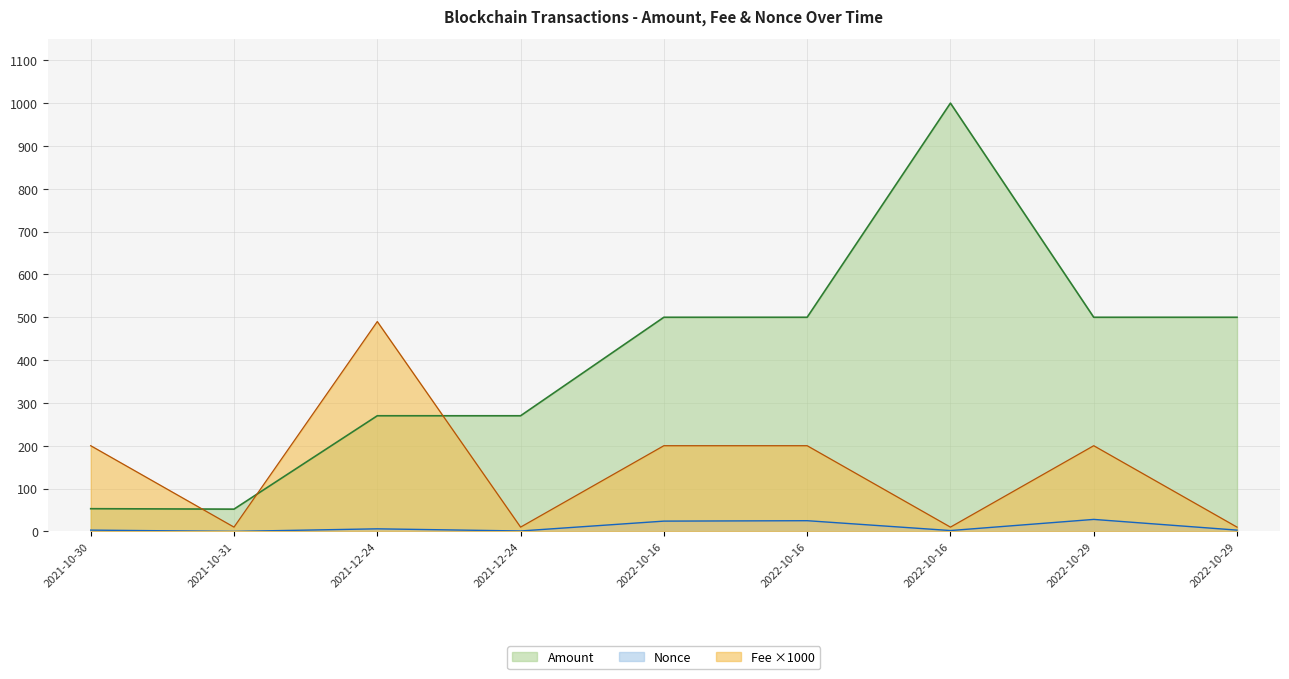

What is the difference between the Fee values at 2021-12-24 and 2021-10-30?

289.9